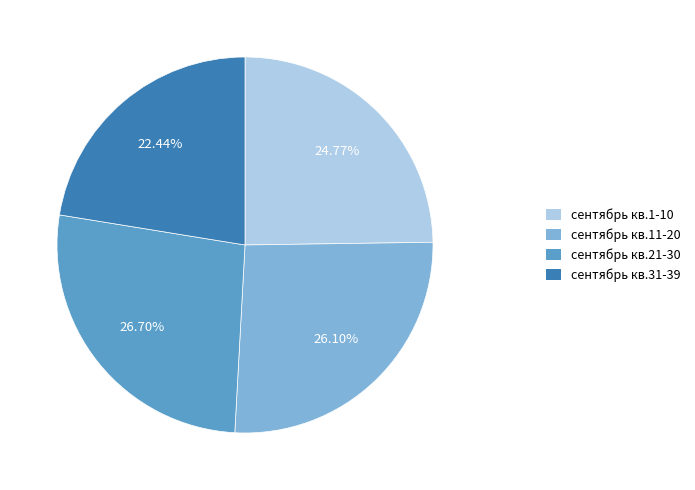

Count the number of slices in the pie.

4